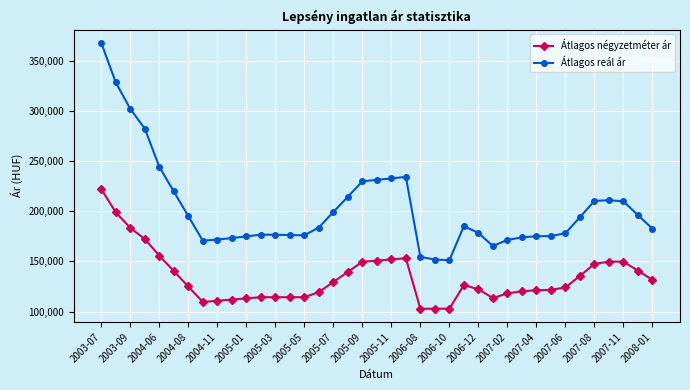

What are all the series names shown in the legend?

Átlagos négyzetméter ár, Átlagos reál ár